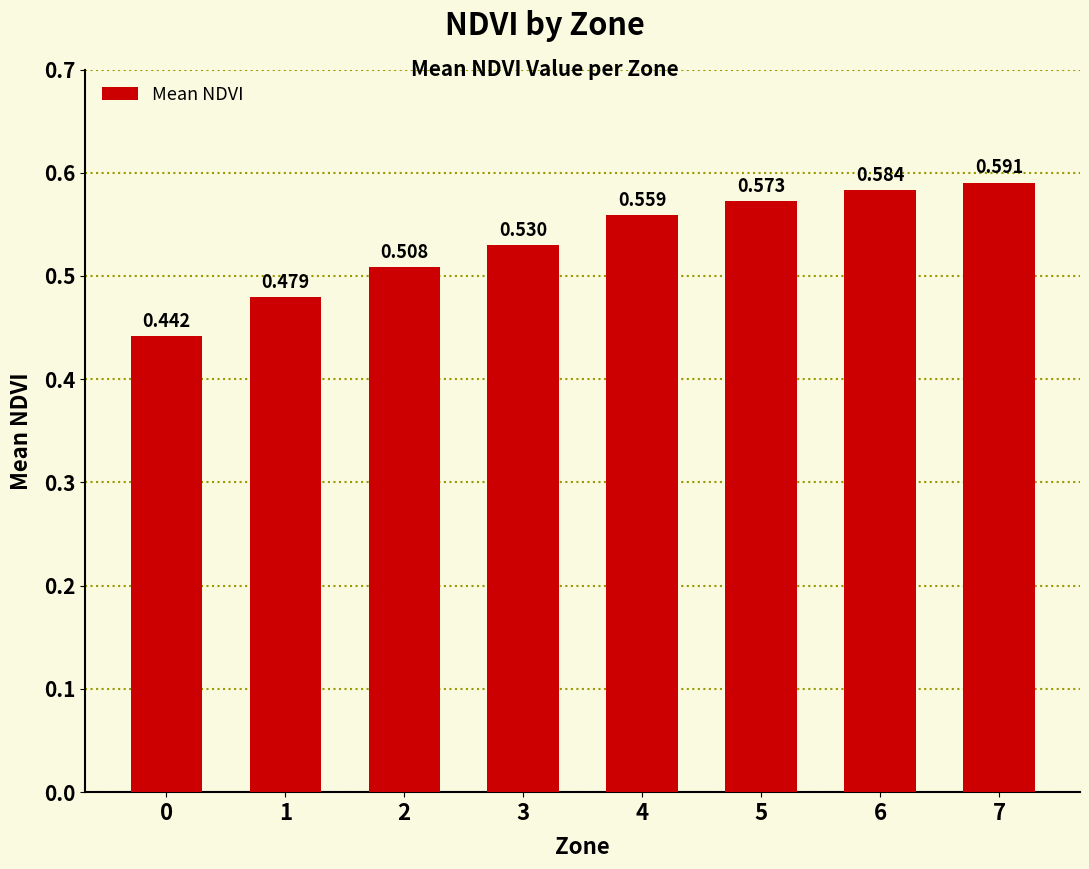

What is the difference between the maximum and minimum values?

0.1